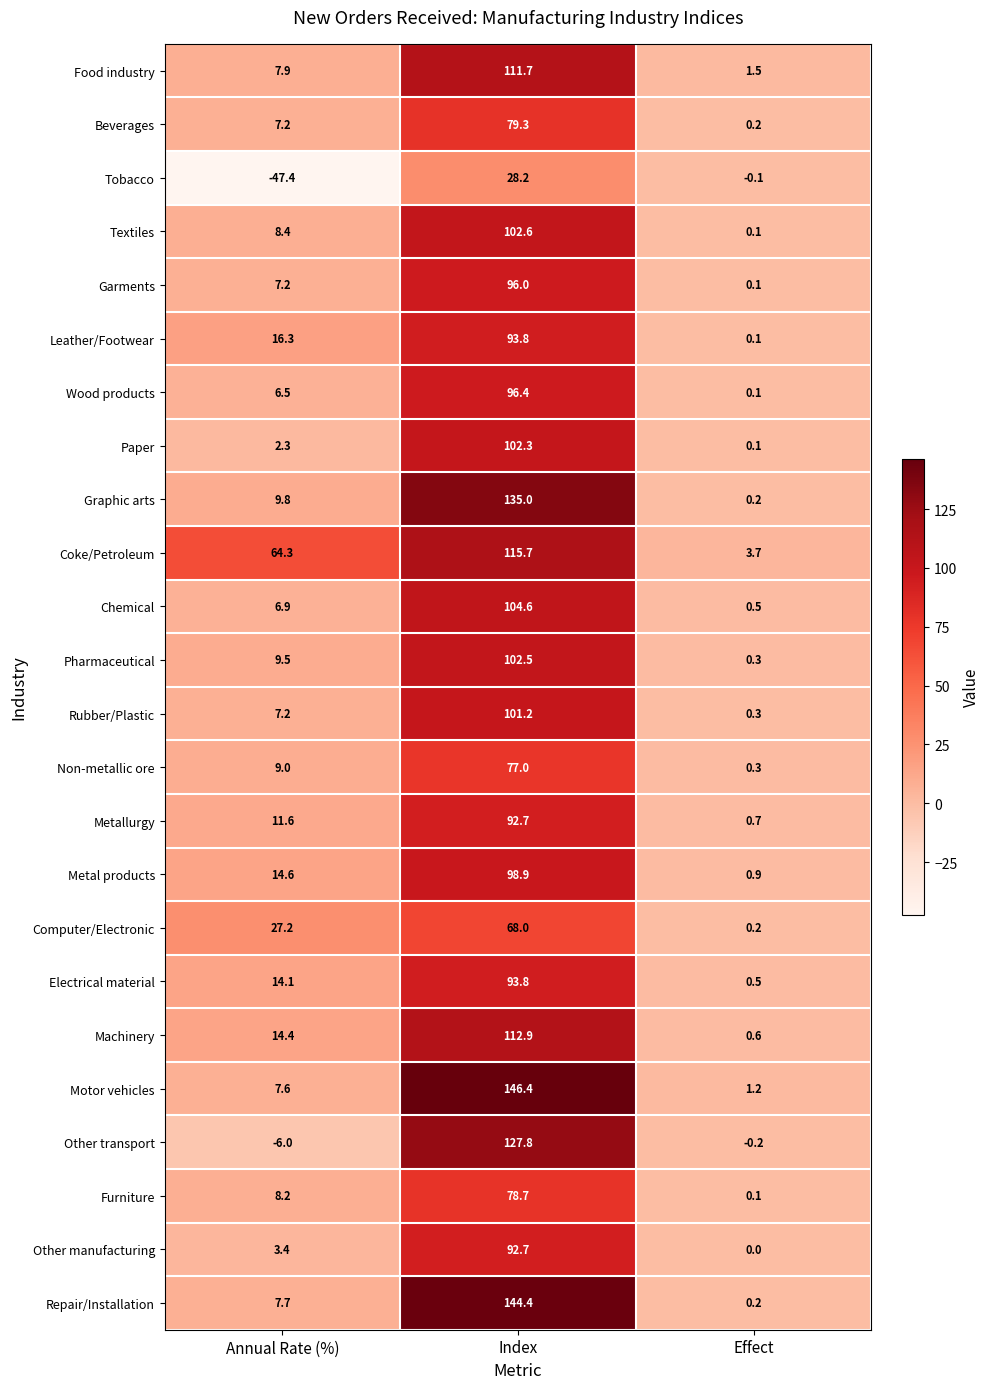

What is the greatest value displayed?

146.4